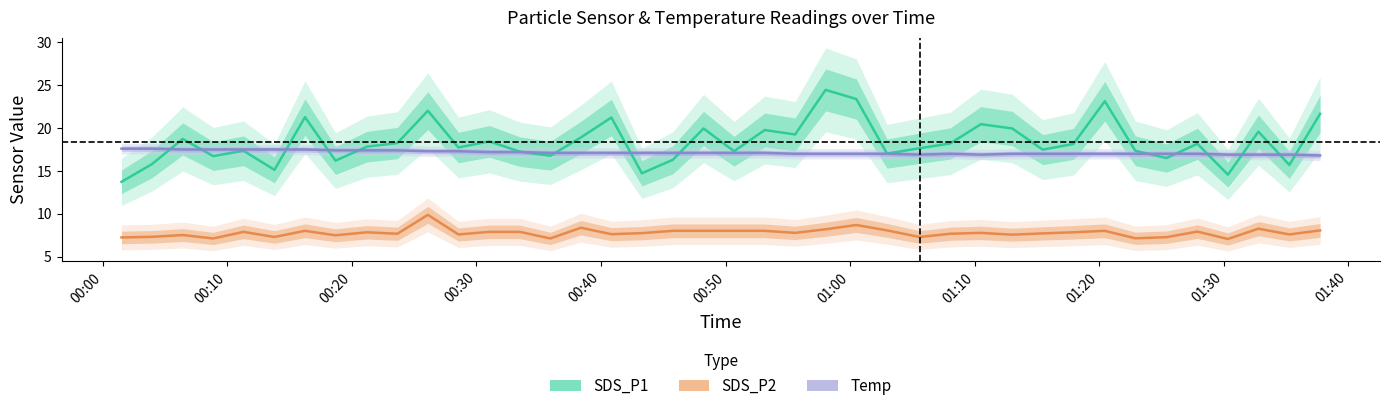

True or false: SDS_P2 has a value of 2.2 at 34.

False